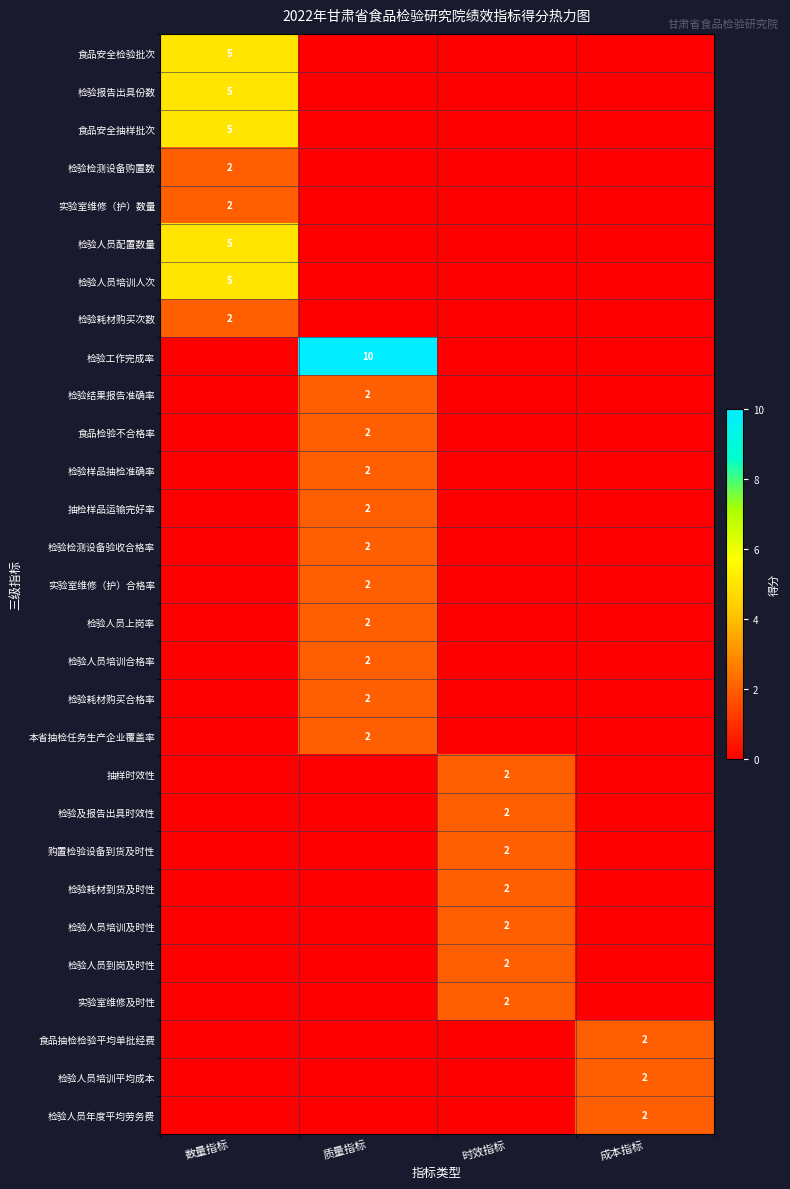

The 食品安全抽样批次 series shows 5 at 数量指标. True or false?

True